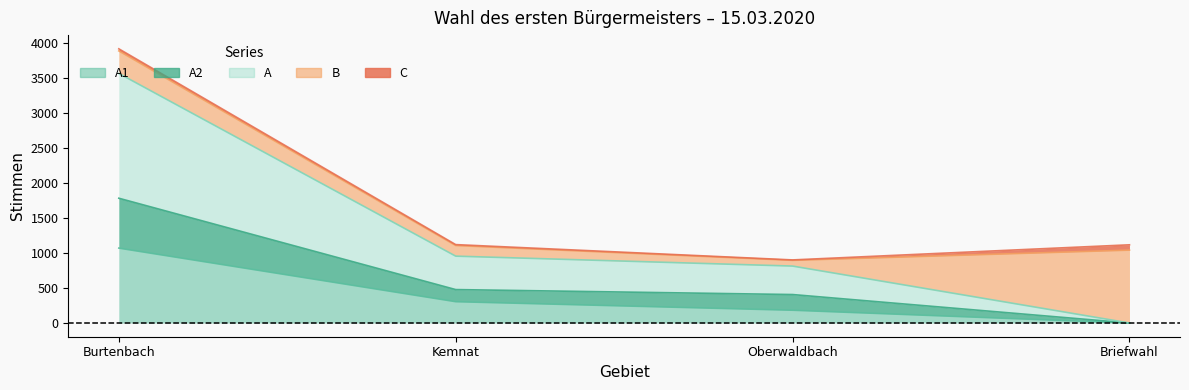

The A2 series shows 809 at Kemnat. True or false?

False